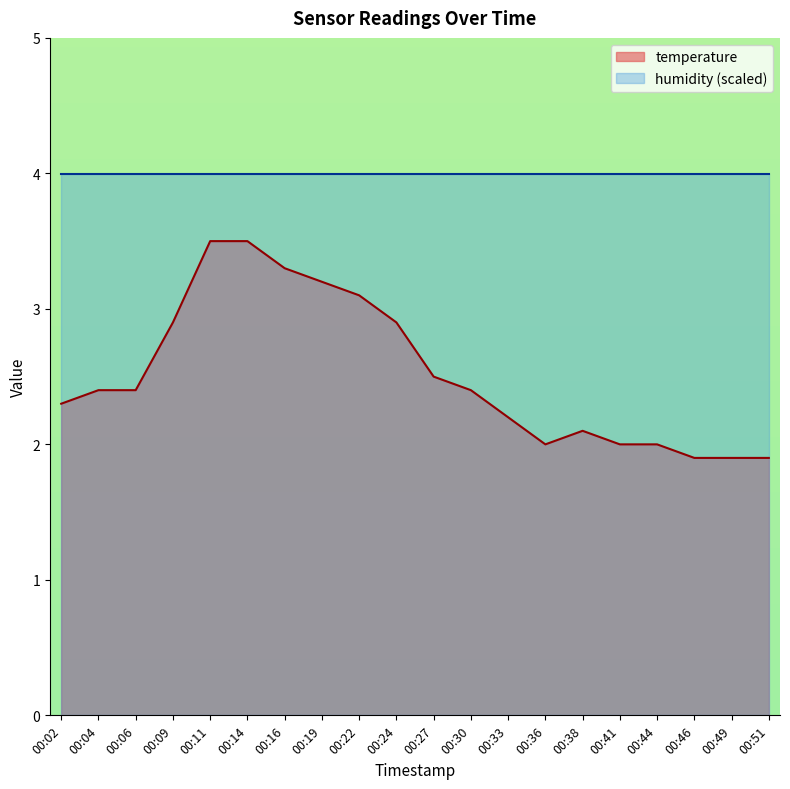

What is the sum of the values at 00:06 and 00:19?

5.6